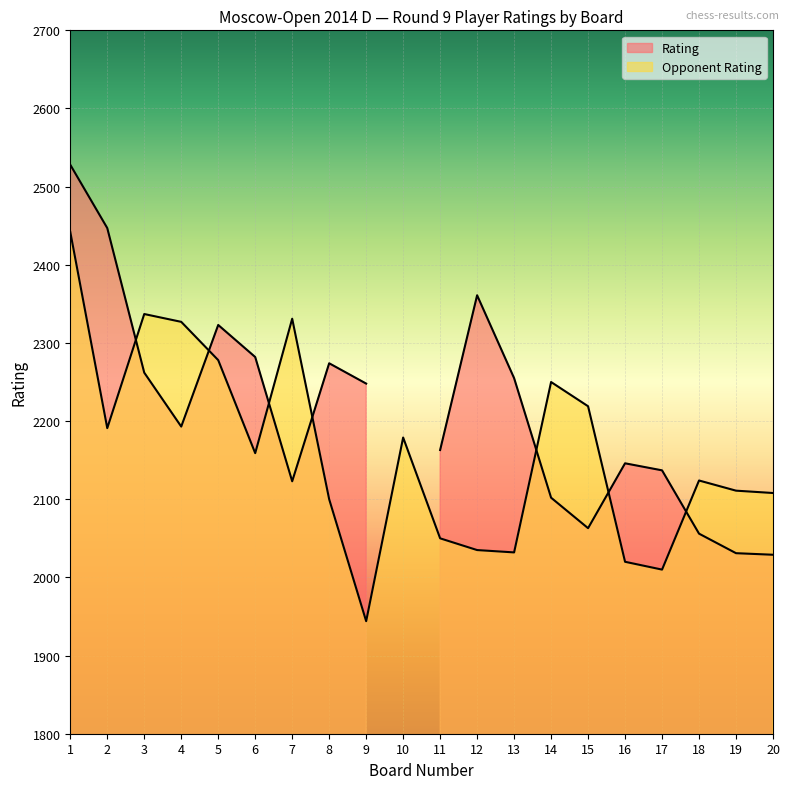

Reading right to left, list all the values displayed in this chart.

Rating: 20=2029	19=2031	18=2056	17=2137	16=2146	15=2063	14=2102	13=2255	12=2361	11=2163	10=0	9=2248	8=2274	7=2123	6=2282	5=2323	4=2193	3=2262	2=2447	1=2528
Opponent Rating: 20=2108	19=2111	18=2124	17=2010	16=2020	15=2219	14=2250	13=2032	12=2035	11=2050	10=2179	9=1944	8=2100	7=2331	6=2159	5=2278	4=2327	3=2337	2=2191	1=2442
Board Number: 20=20	19=19	18=18	17=17	16=16	15=15	14=14	13=13	12=12	11=11	10=10	9=9	8=8	7=7	6=6	5=5	4=4	3=3	2=2	1=1